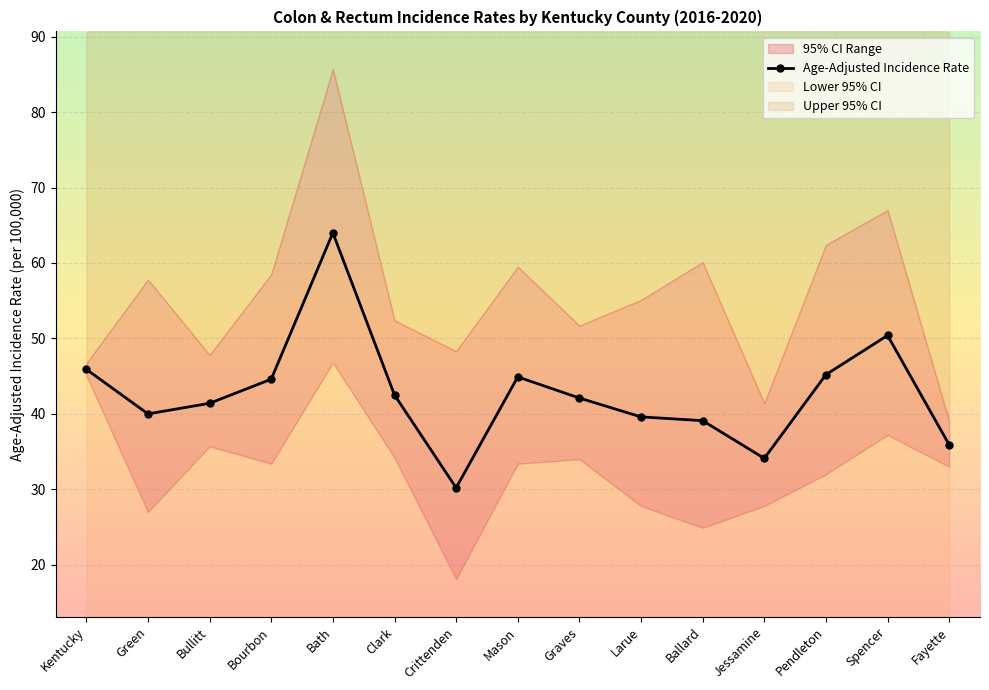

What is the change in value from Bath to Mason?

-19.1